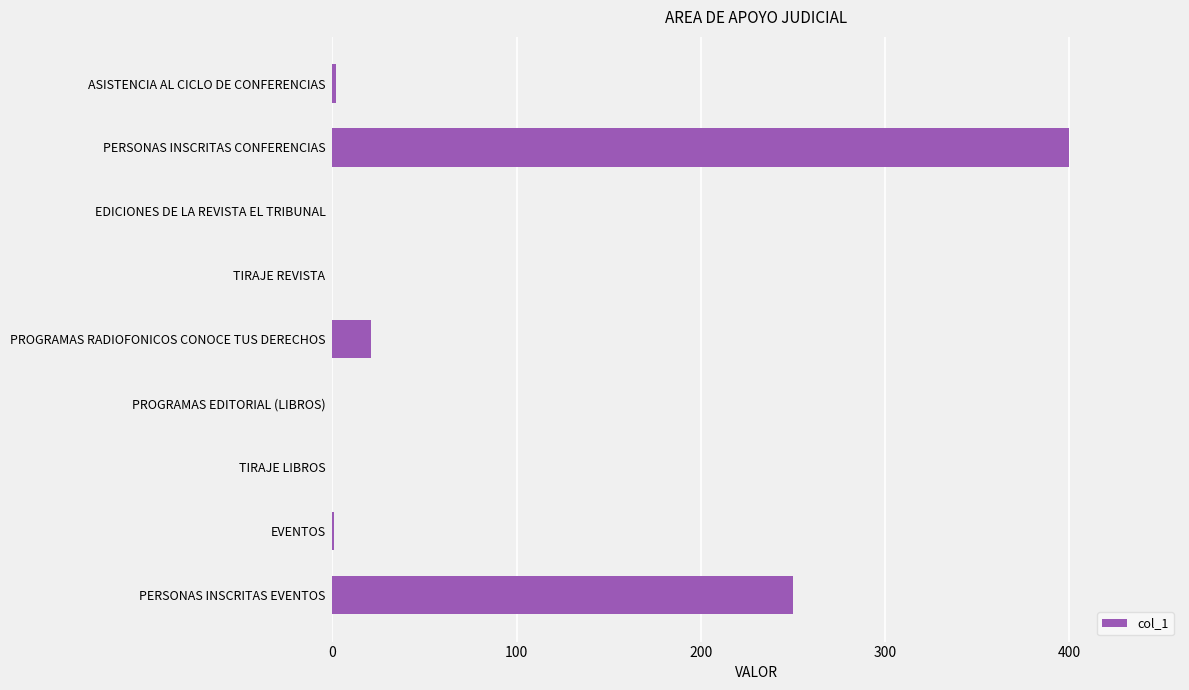

What is the greatest value displayed?

400